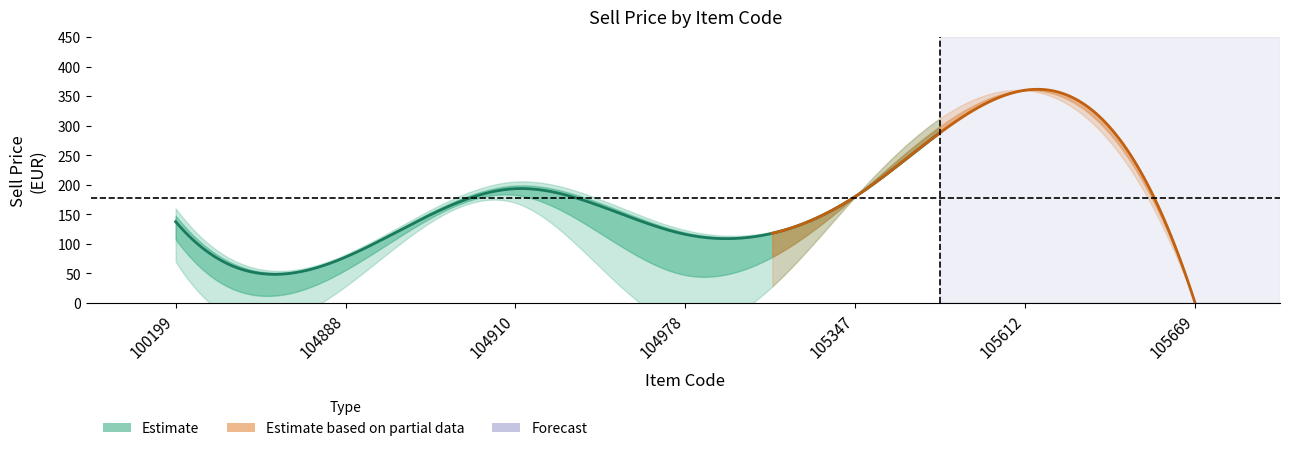

At how many categories does at least one series exceed 75?

6